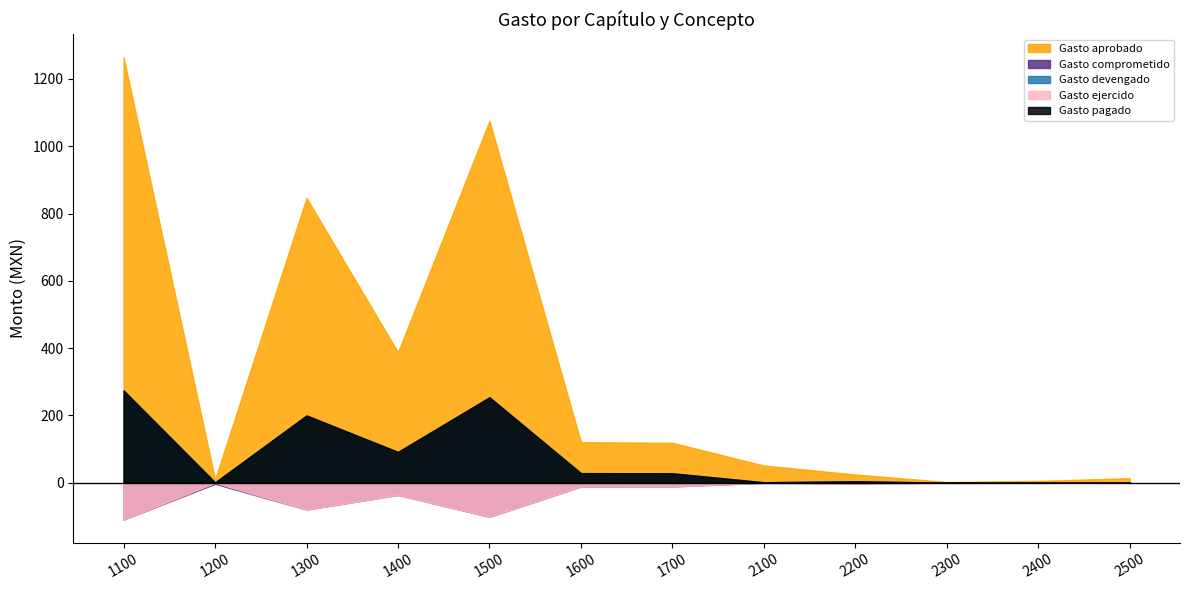

Rank the categories by Gasto aprobado value from highest to lowest.

1100, 1500, 1300, 1400, 1600, 1700, 2100, 2200, 2500, 1200, 2400, 2300